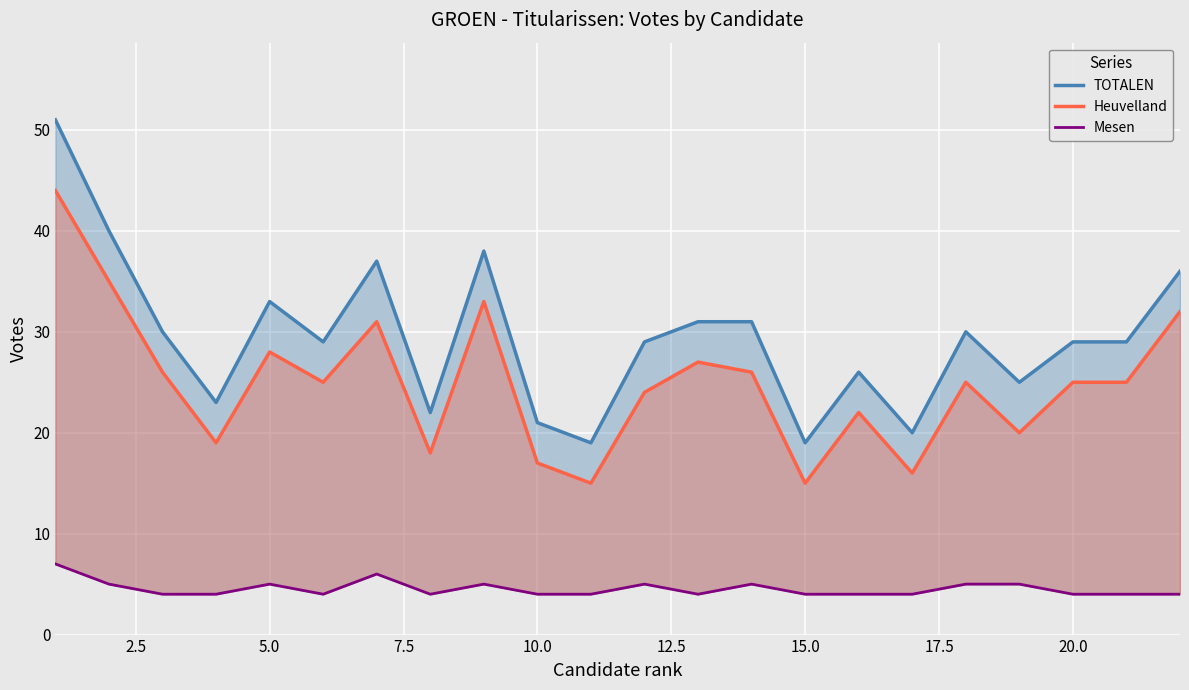

Which series has the widest spread of values?

TOTALEN